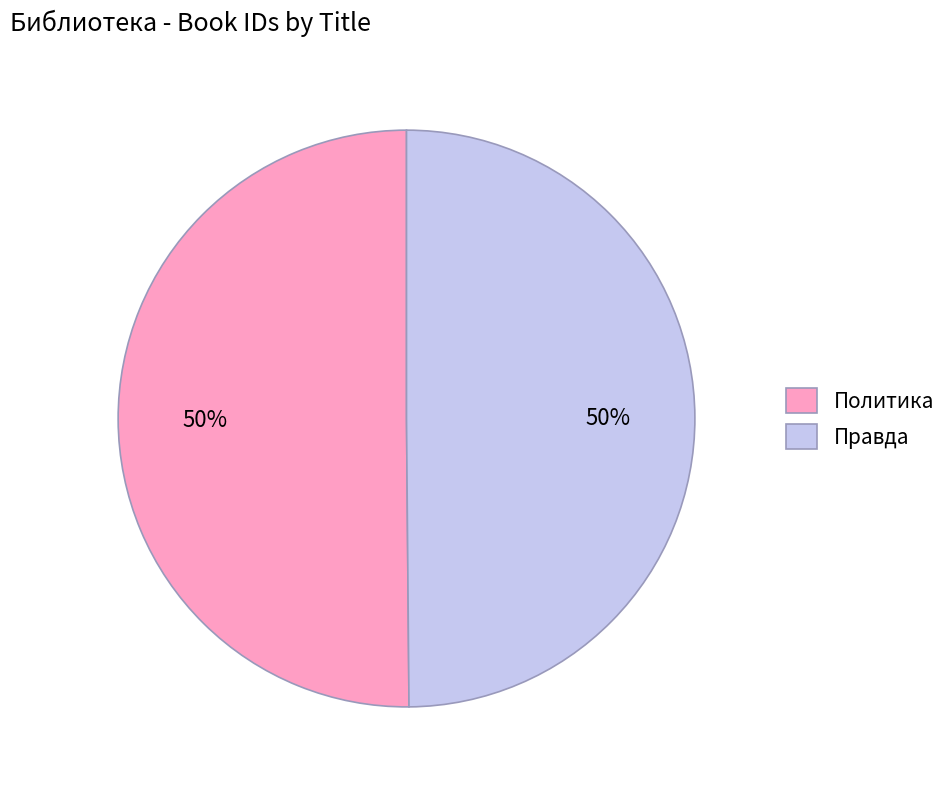

True or false: Политика accounts for 63% of the total.

False